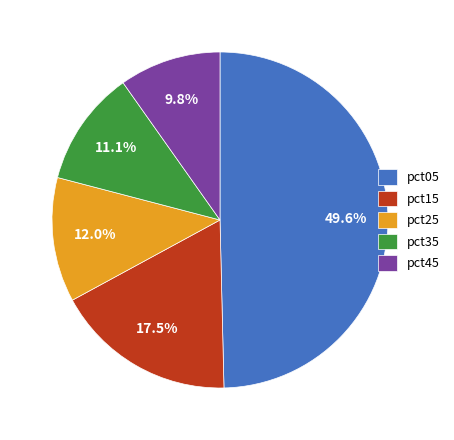

What is the smallest slice in the pie chart?

pct45